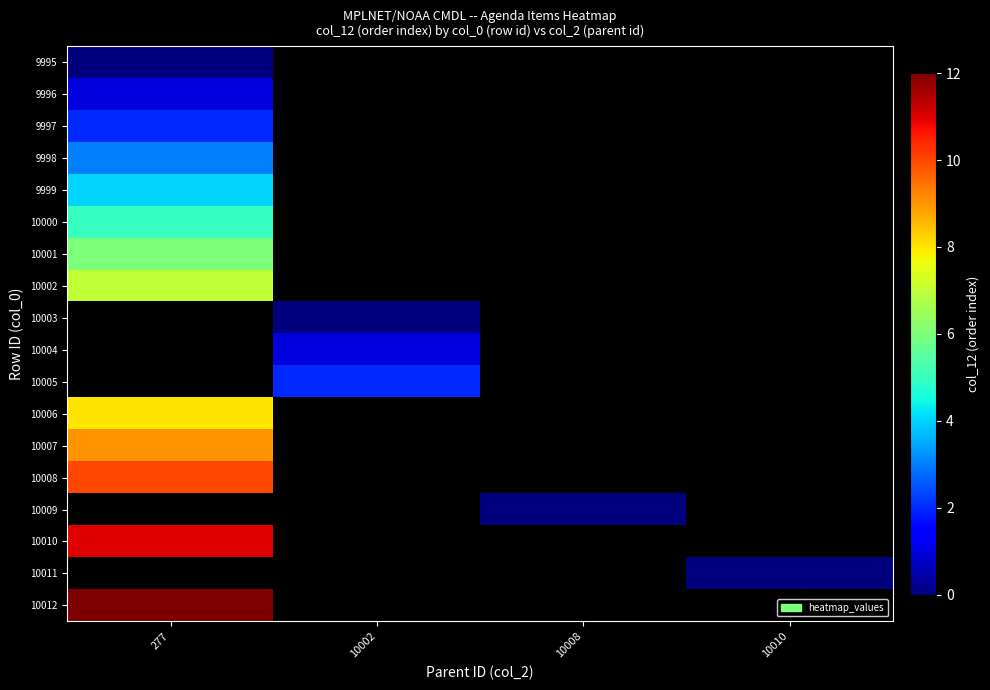

Count the number of data series in this chart.

18